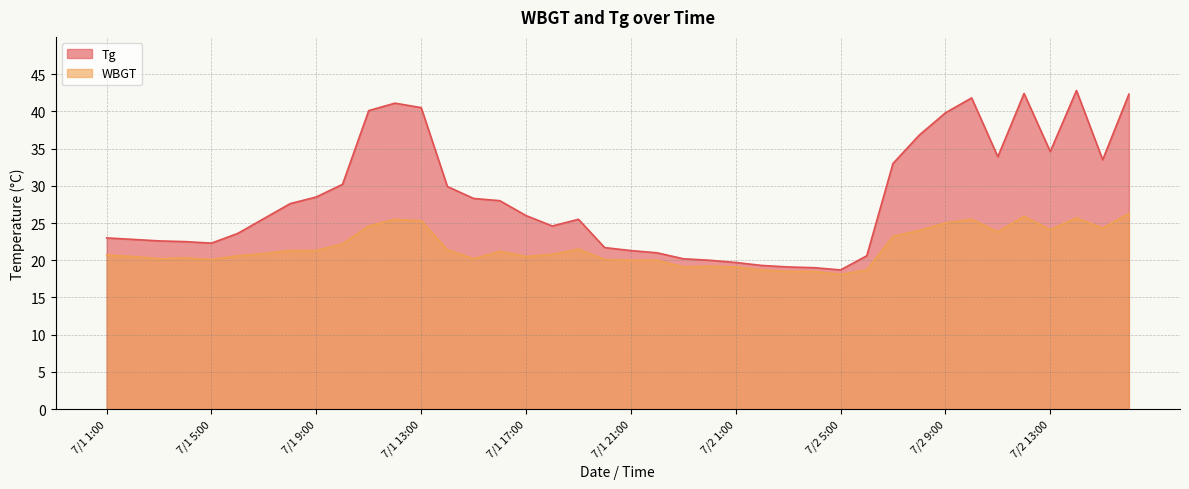

Between 7/1 21:00 and 7/1 17:00, which is larger?

7/1 17:00